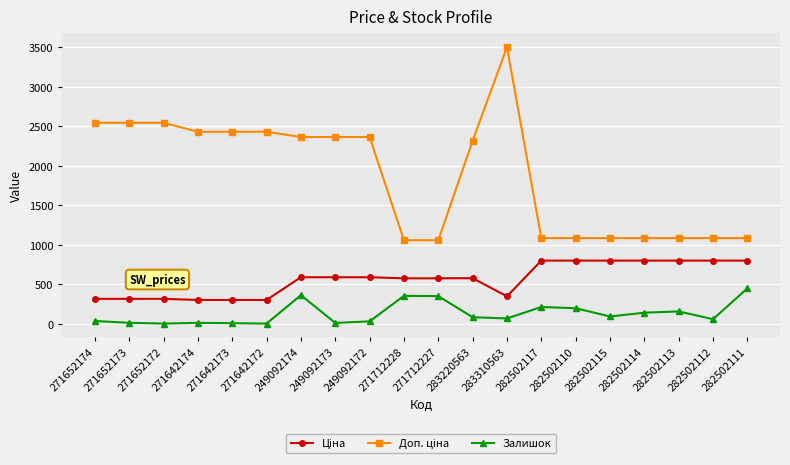

Between 282502115 and 282502111, which series saw the biggest shift?

Залишок